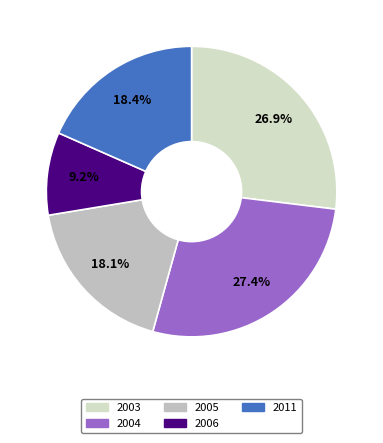

Count the number of slices in the pie.

5